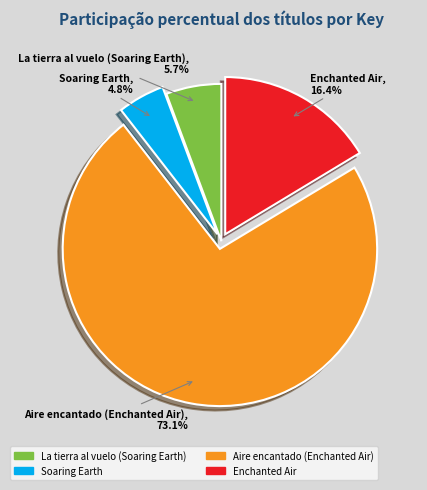

Rank the categories by value from lowest to highest.

Soaring Earth, La tierra al vuelo (Soaring Earth), Enchanted Air, Aire encantado (Enchanted Air)